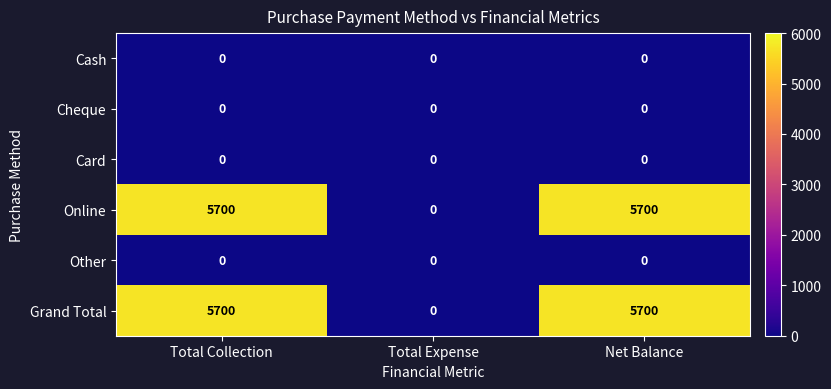

What is the total value across all series at Net Balance?

11400